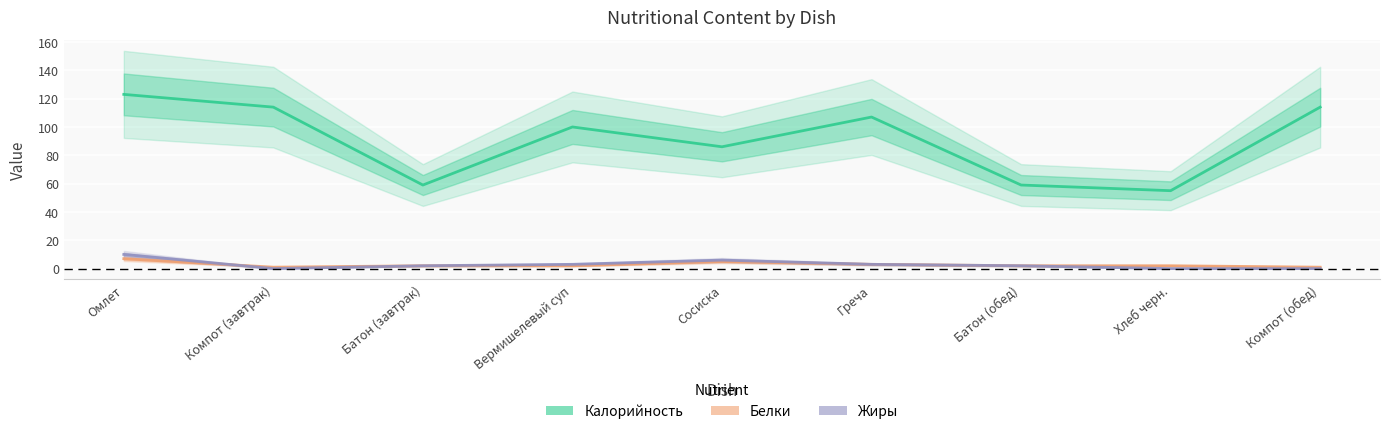

What is the label of the 4th point from the left?

Вермишелевый суп